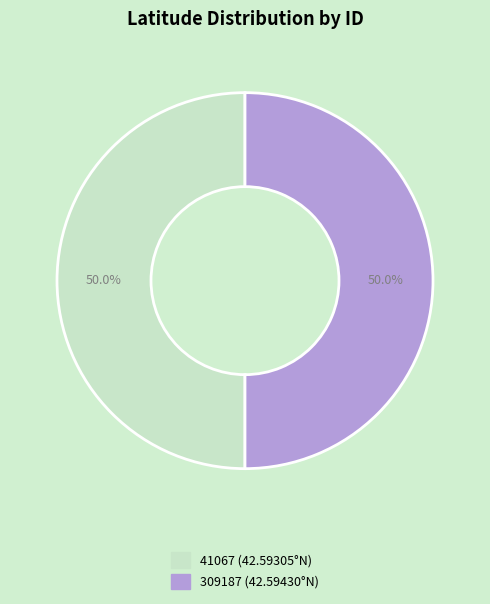

How many segments does this pie chart have?

2